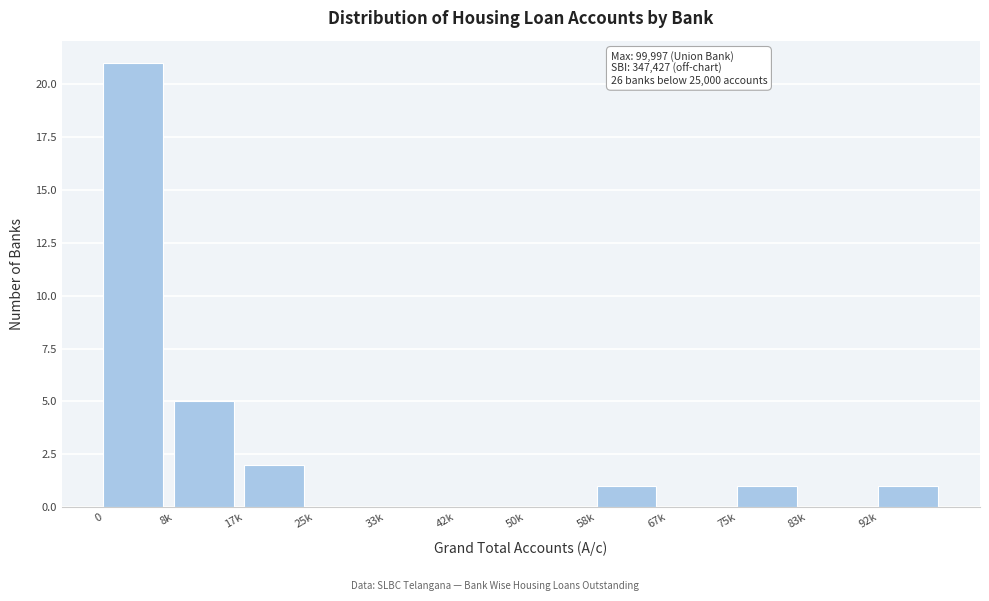

Reading left to right, list all the values displayed in this chart.

0=21	8k=5	17k=2	25k=0	33k=0	42k=0	50k=0	58k=1	67k=0	75k=1	83k=0	92k=1